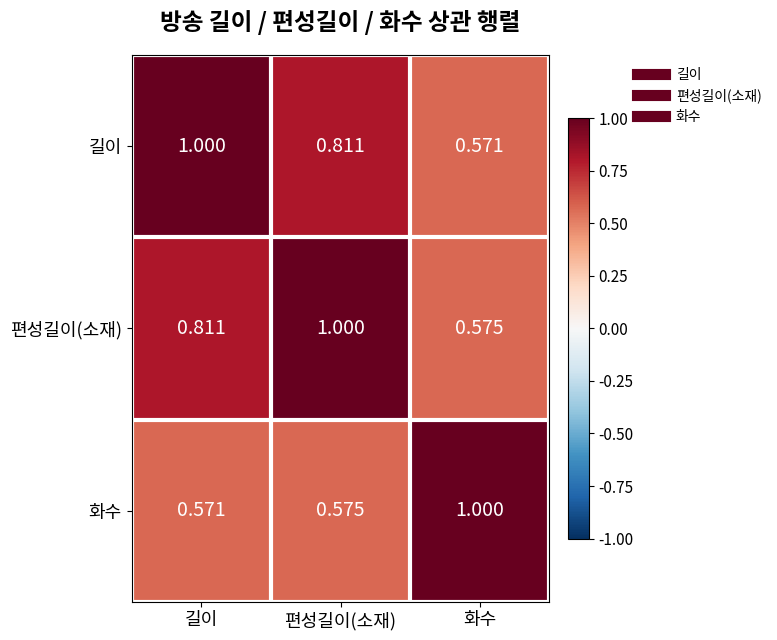

Where is 화수 nearest to the value 0?

길이